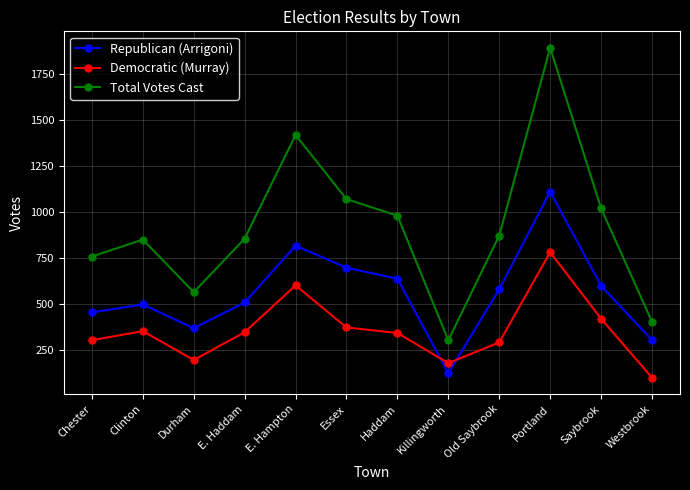

At which category is the sum across all series the highest?

Portland